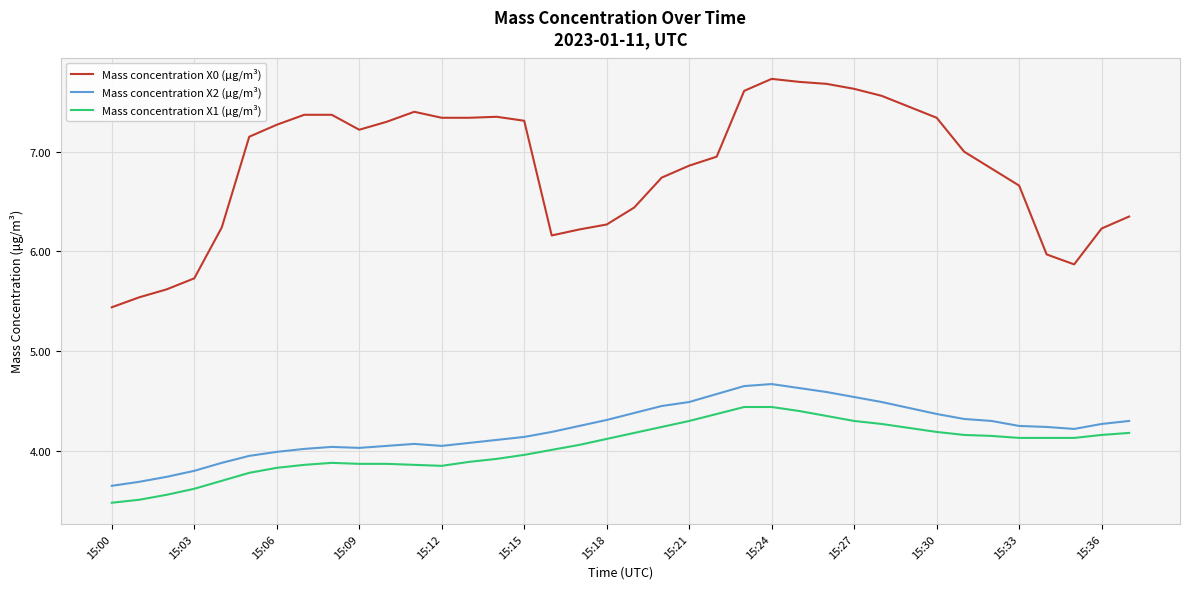

What is the difference between the maximum and minimum values in the Mass concentration X2 (μg/m³) series?

1.0